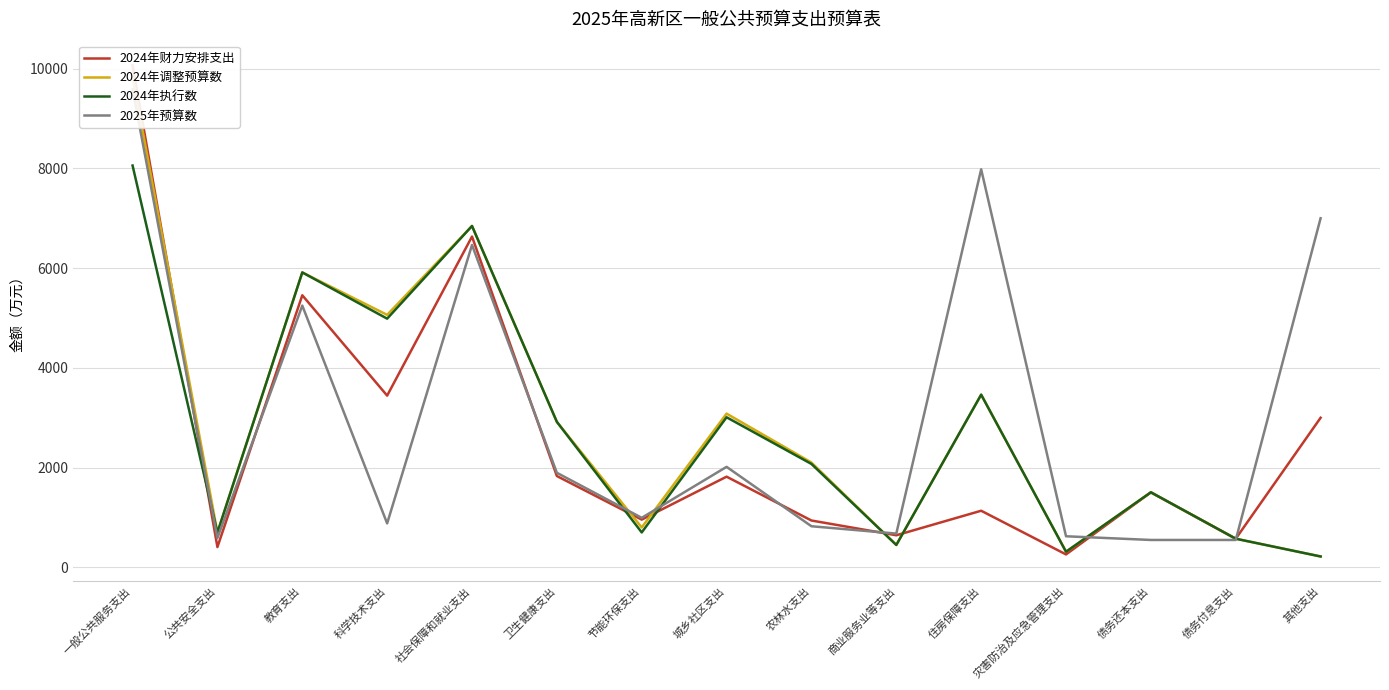

True or false: 2024年执行数 has a value of 10146 at 社会保障和就业支出.

False